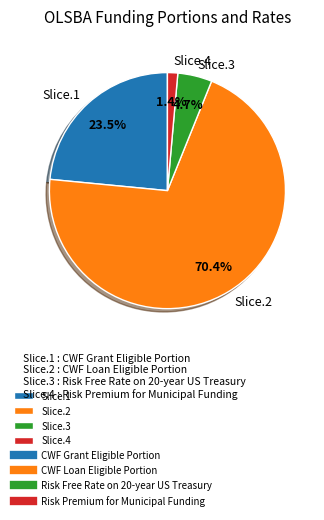

Is there any slice that represents more than half of the pie?

Yes